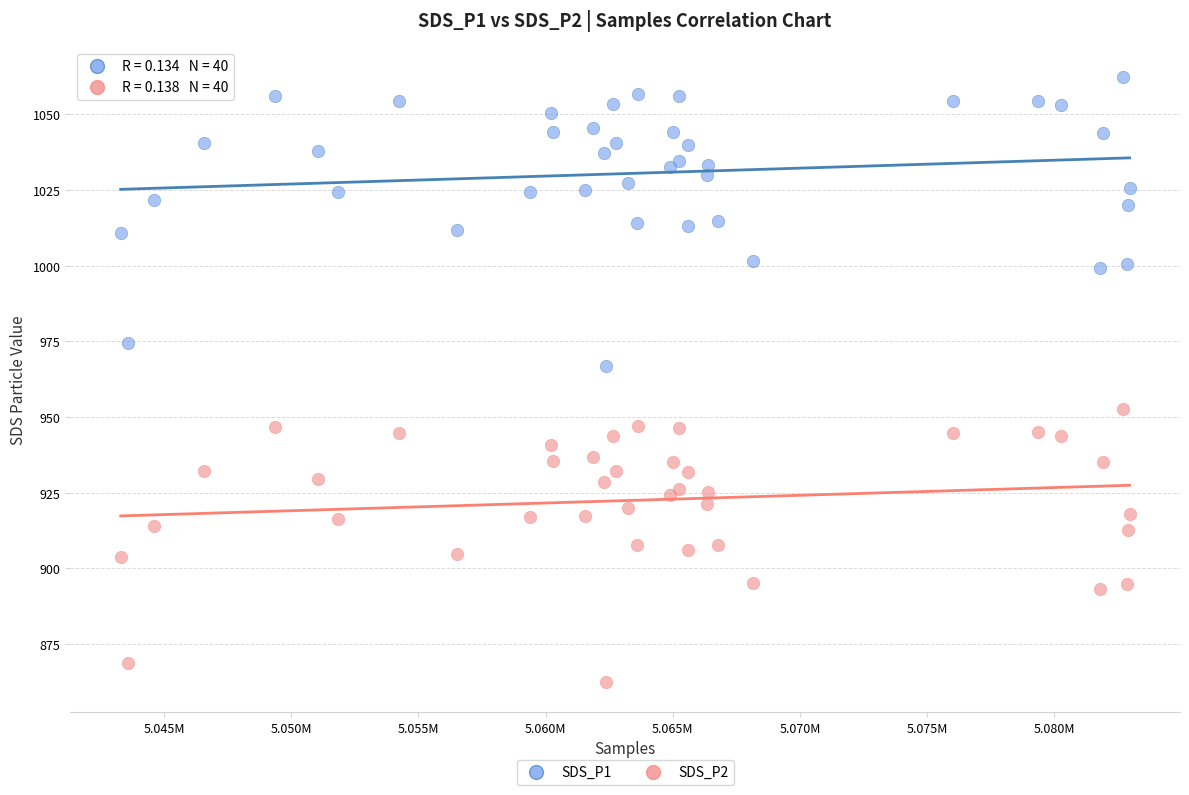

Which series contains the lowest Y value?

SDS_P2